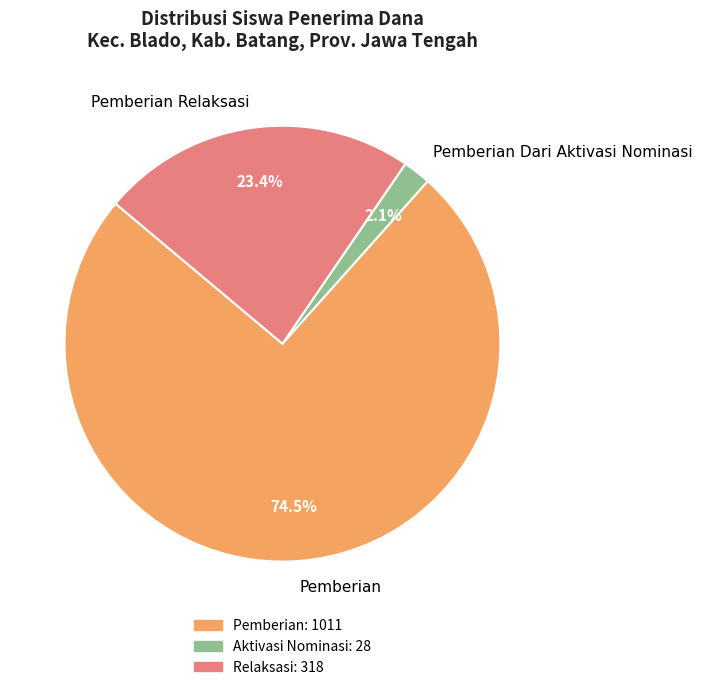

Rank the categories by value from highest to lowest.

Pemberian, Pemberian Relaksasi, Pemberian Dari Aktivasi Nominasi